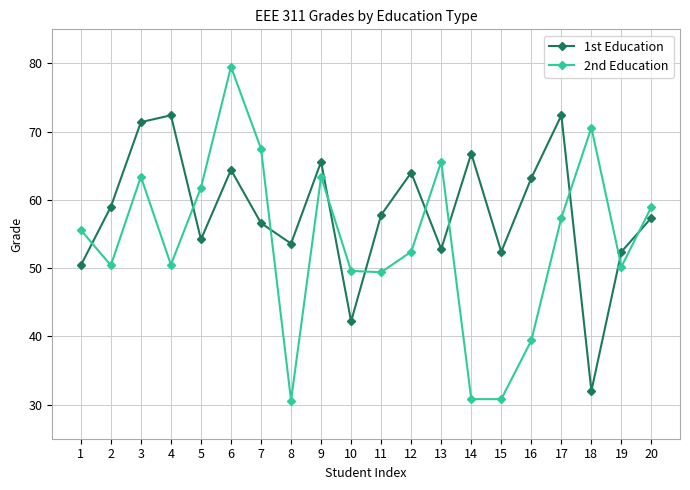

What is the difference between the maximum and second lowest values in the 2nd Education series?

48.7